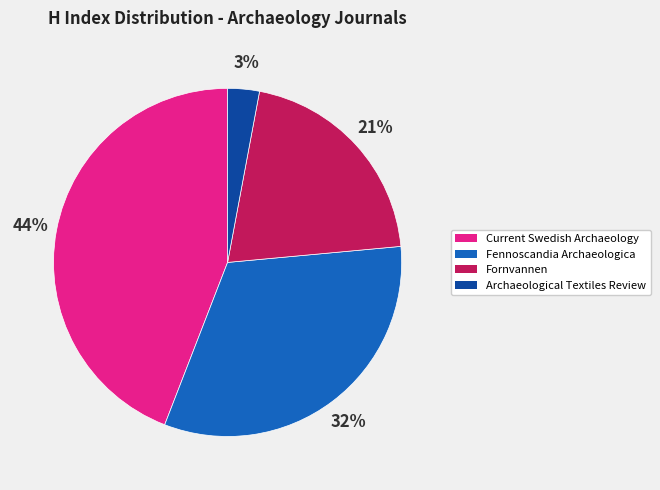

Which category has the smallest portion of the pie?

Archaeological Textiles Review